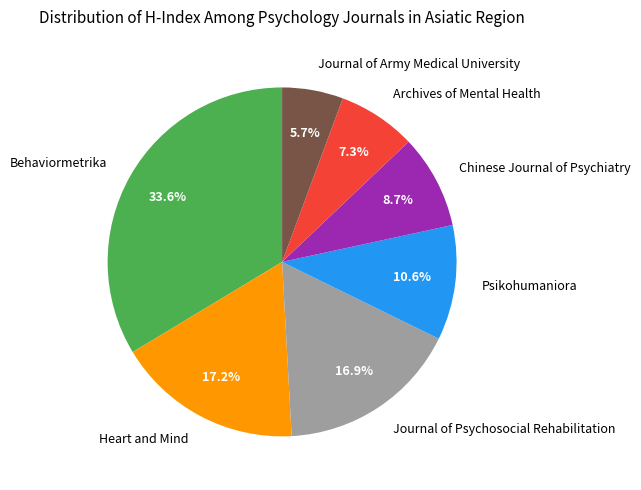

Which category has the smallest portion of the pie?

Journal of Army Medical University